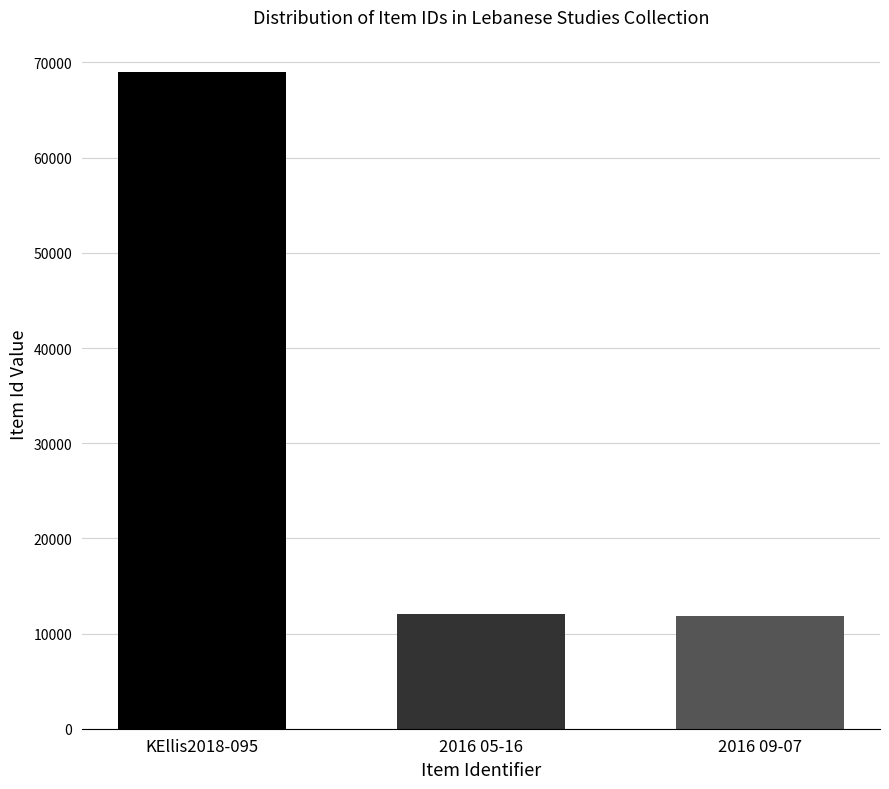

What is the average value?

30952